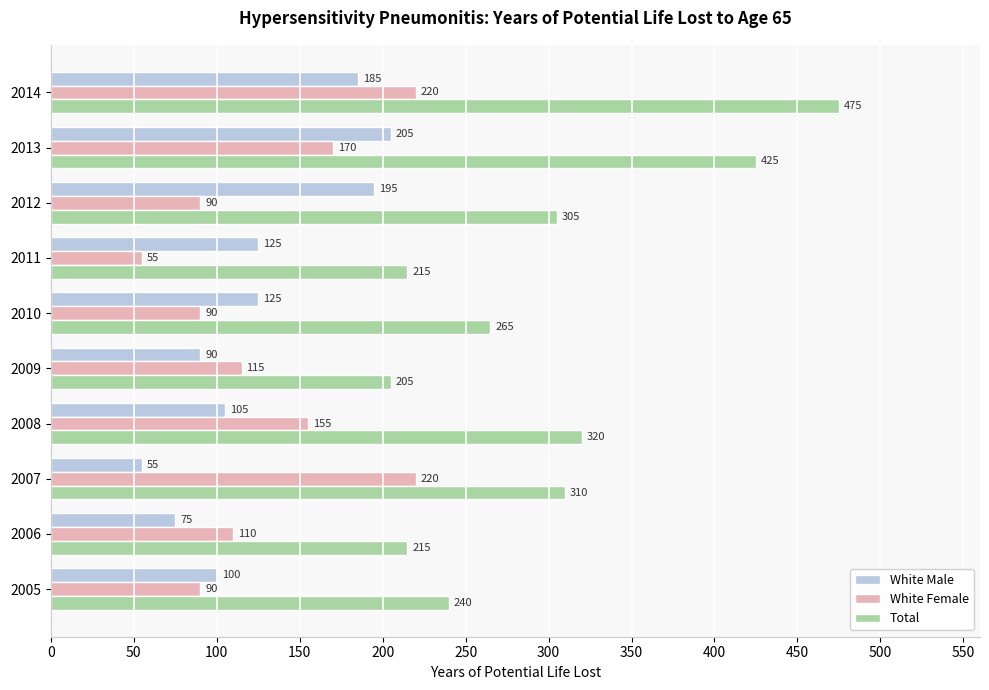

What is the difference between the maximum and minimum values in the White Female series?

165